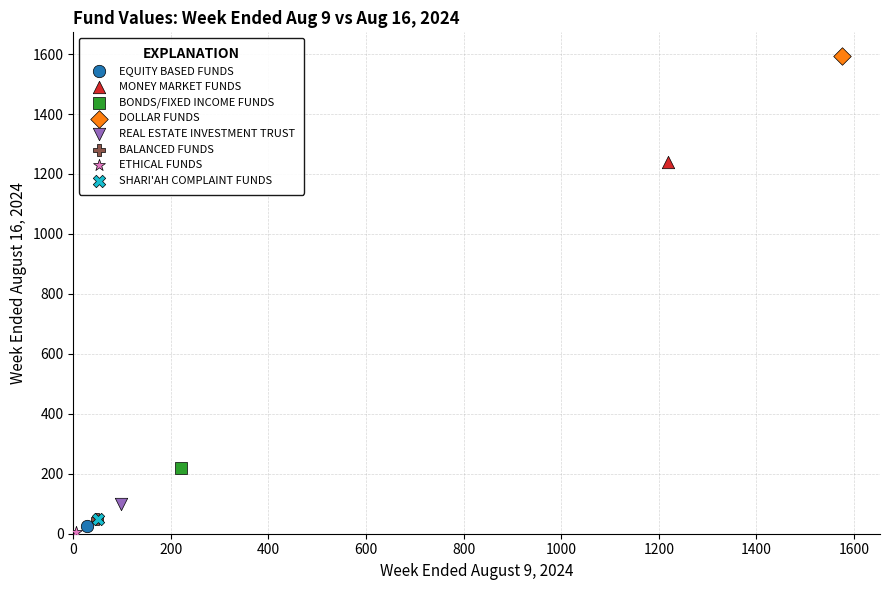

What are all the series names shown in the legend?

EQUITY BASED FUNDS, MONEY MARKET FUNDS, BONDS/FIXED INCOME FUNDS, DOLLAR FUNDS, REAL ESTATE INVESTMENT TRUST, BALANCED FUNDS, ETHICAL FUNDS, SHARI'AH COMPLAINT FUNDS